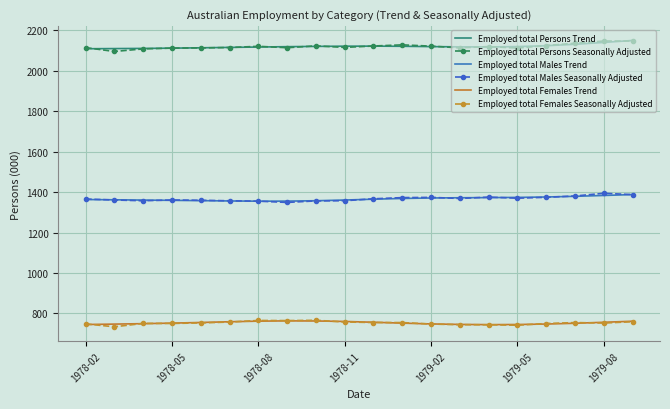

What is the minimum value shown in the chart?

734.1